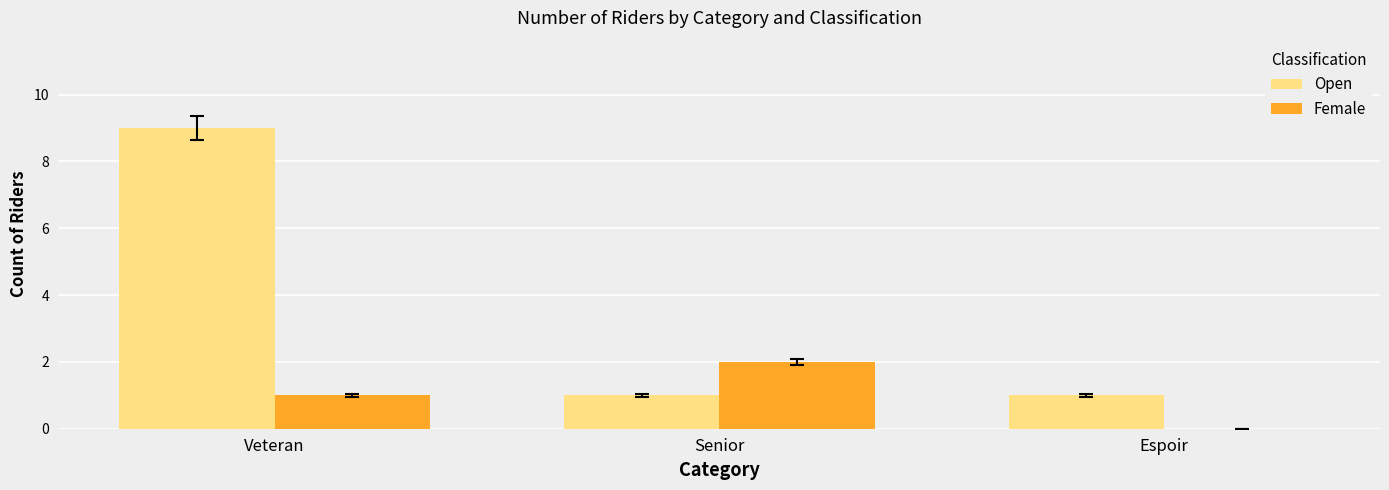

Read the Open value at Espoir.

1